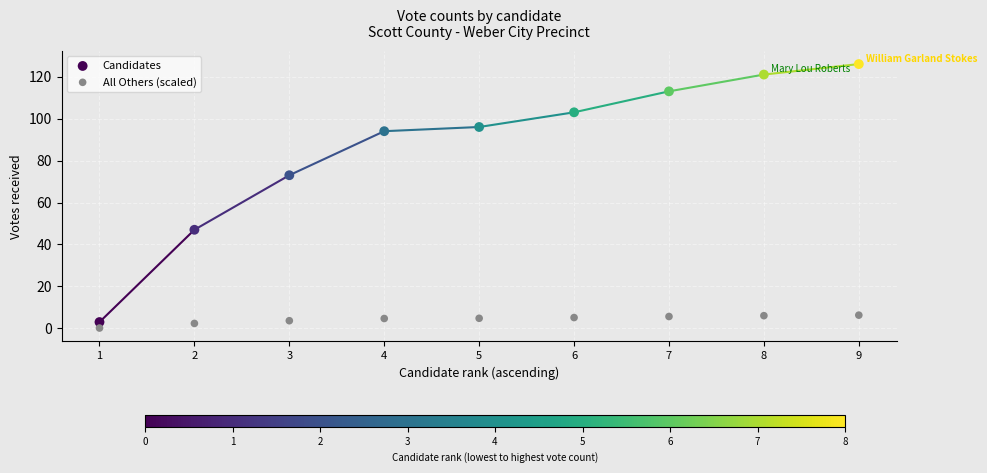

Which series has the widest spread of Y values?

Candidates